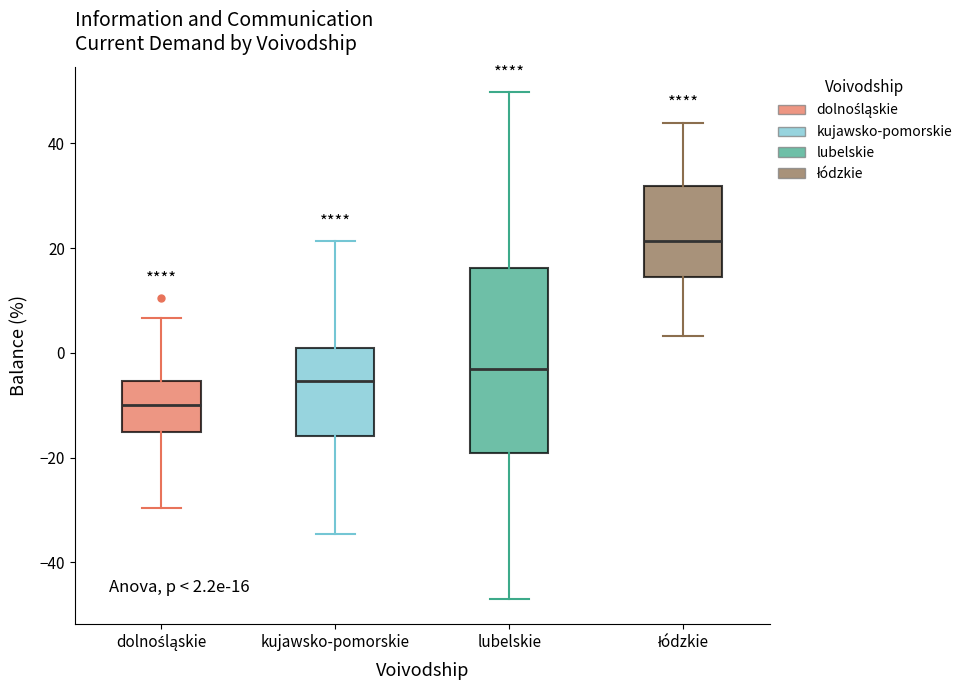

Which box's median line is the highest?

łódzkie